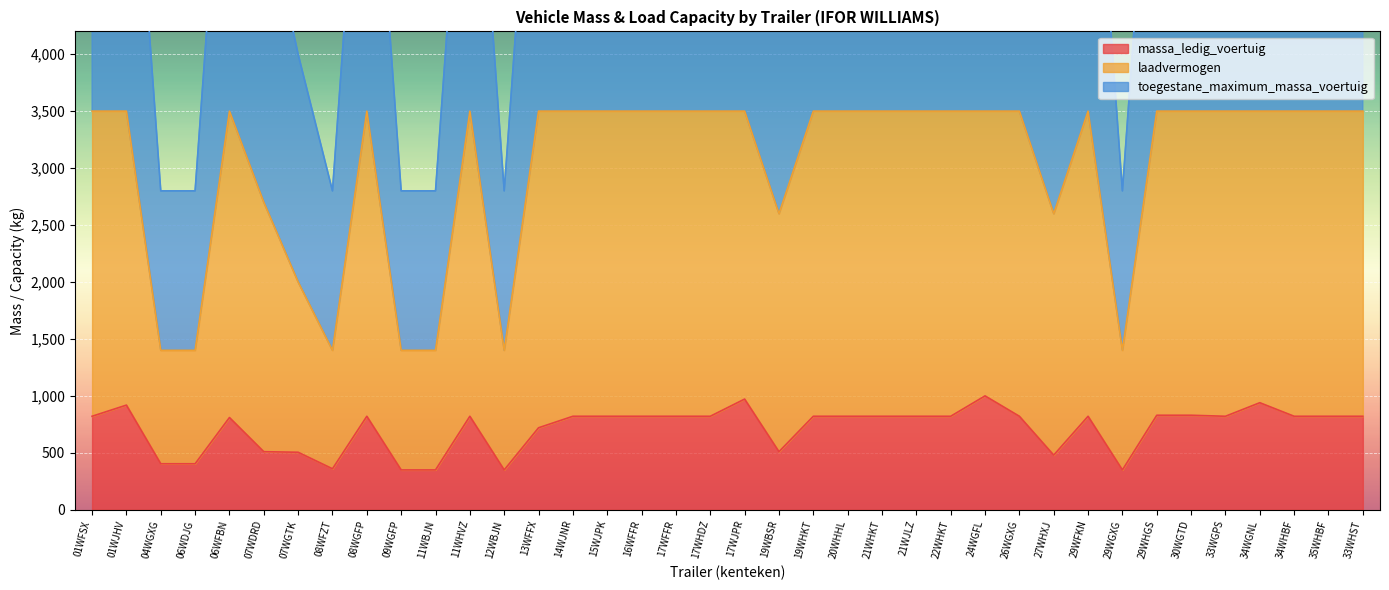

List the series in order of their peak value, highest first.

toegestane_maximum_massa_voertuig, laadvermogen, massa_ledig_voertuig